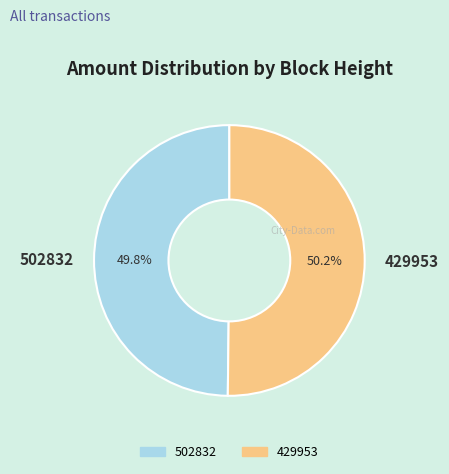

To the nearest percent, what is the average slice percentage?

50%